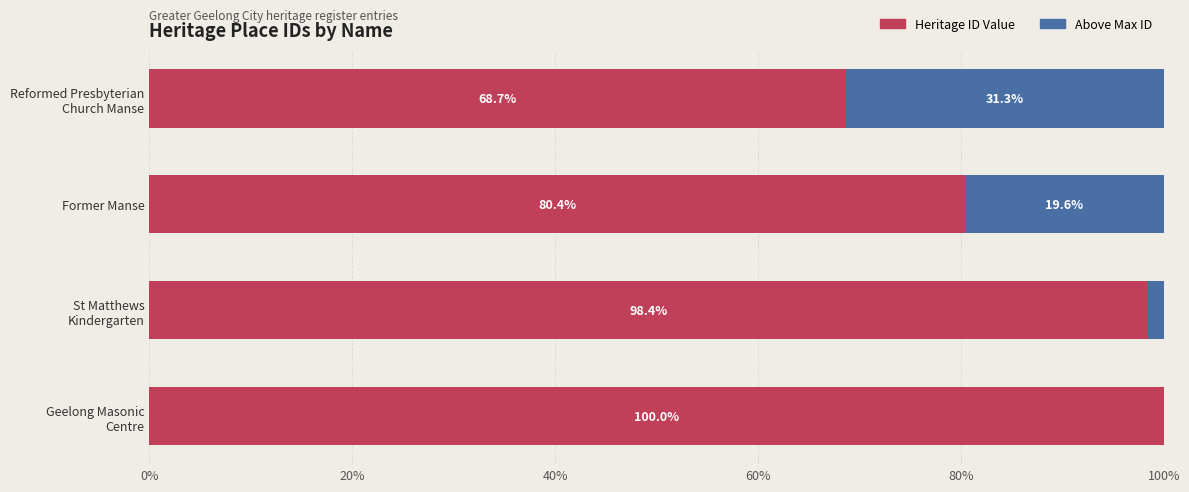

Where is Heritage ID Value nearest to the value 84?

Former Manse